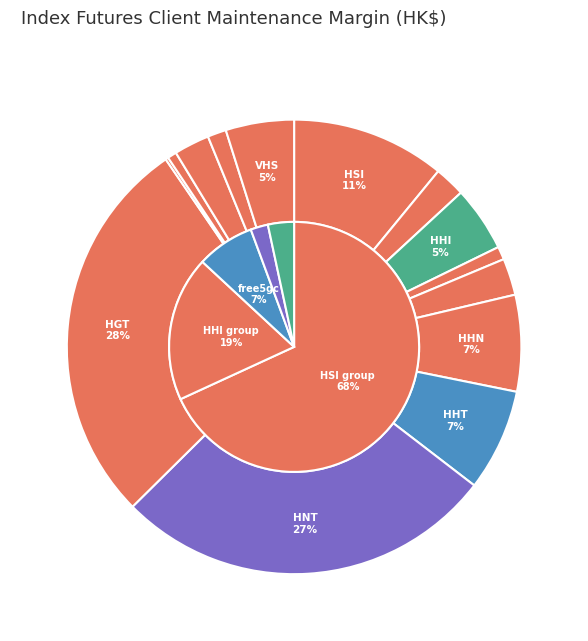

Is there any slice that represents more than half of the pie?

No